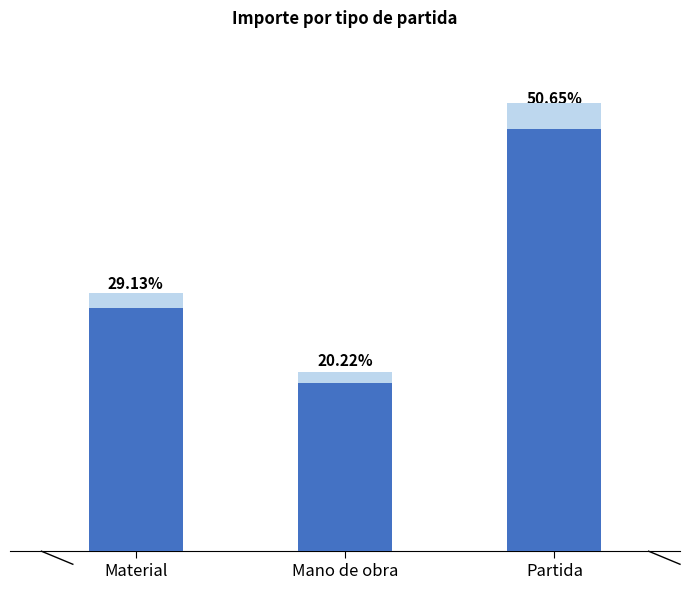

List the labels in order of value, largest first.

Partida, Material, Mano de obra